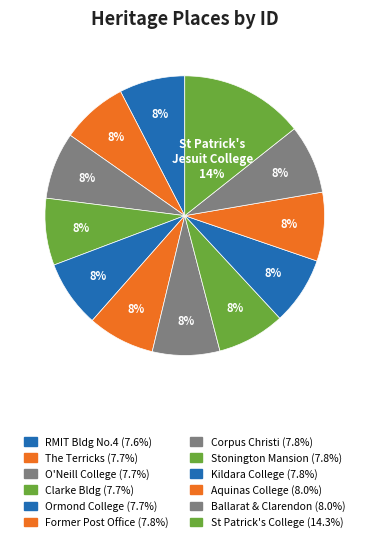

To the nearest percent, what is the difference between the largest and smallest slice percentages?

7%